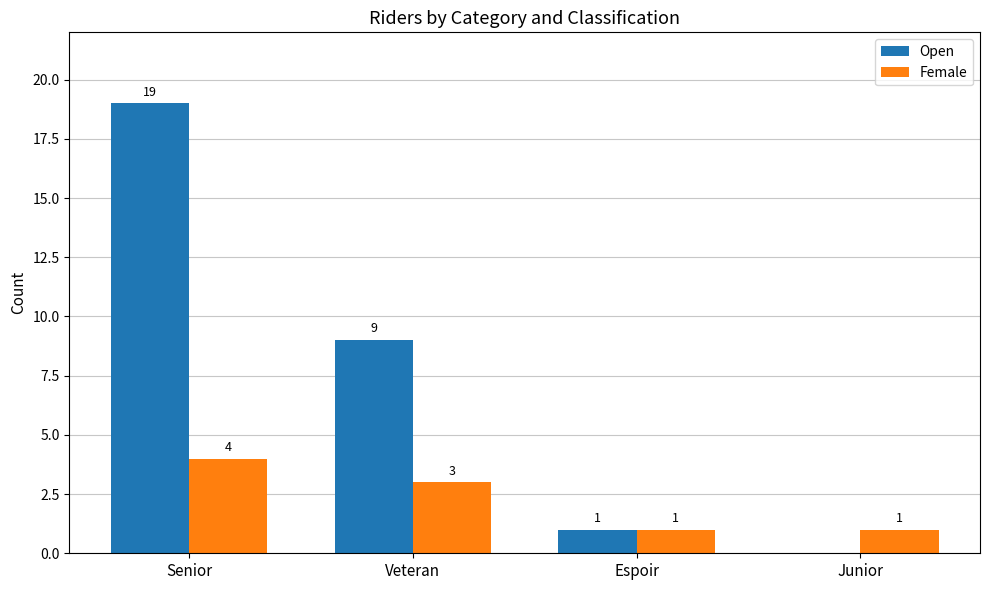

True or false: Open has a value of 0 at Junior.

True